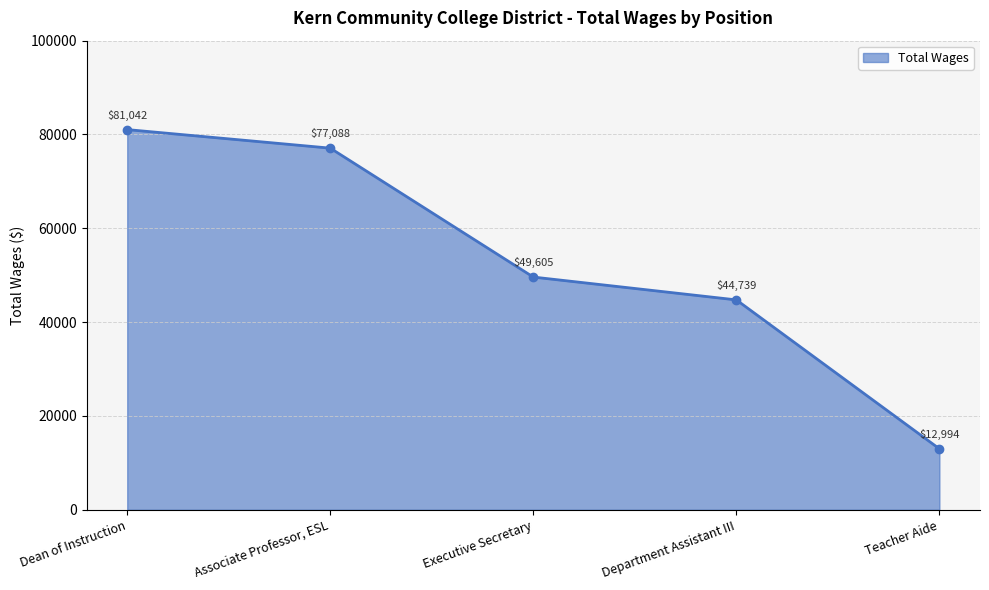

List the labels in order of value, smallest first.

Teacher Aide, Department Assistant III, Executive Secretary, Associate Professor, ESL, Dean of Instruction